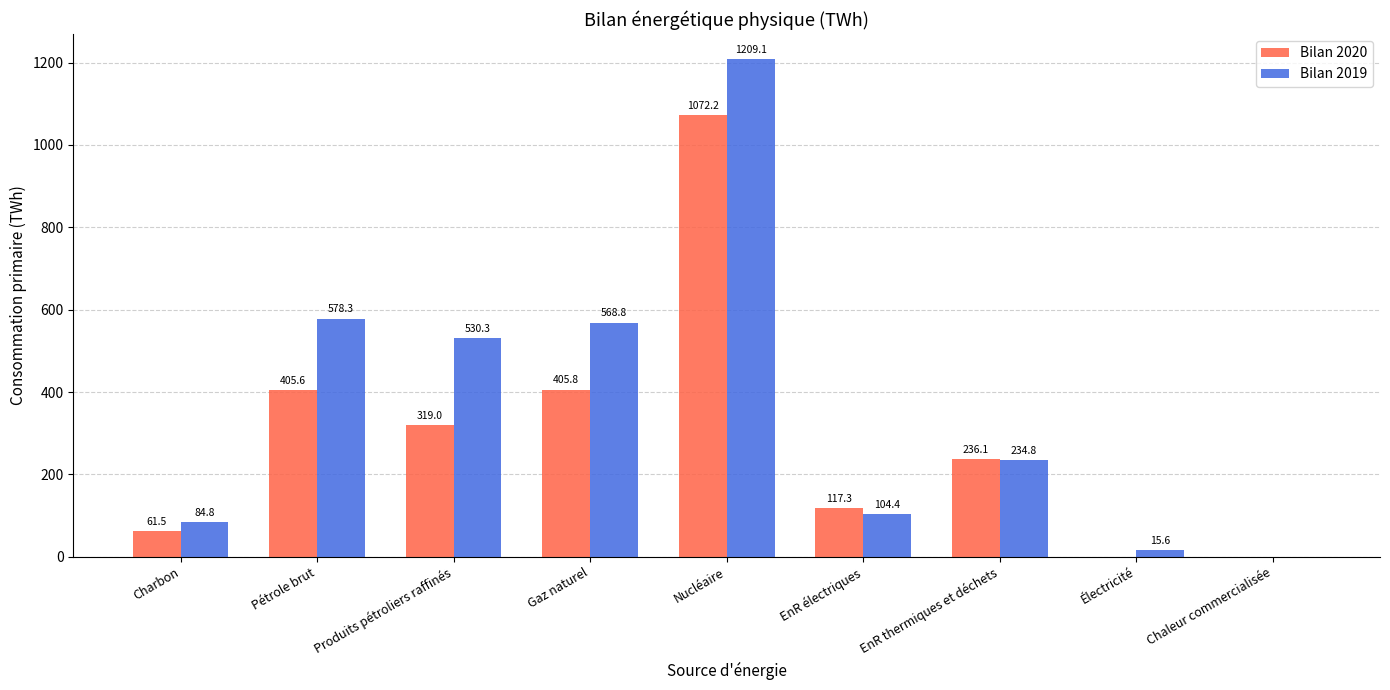

What is the highest value of the Bilan 2019 series?

1209.1